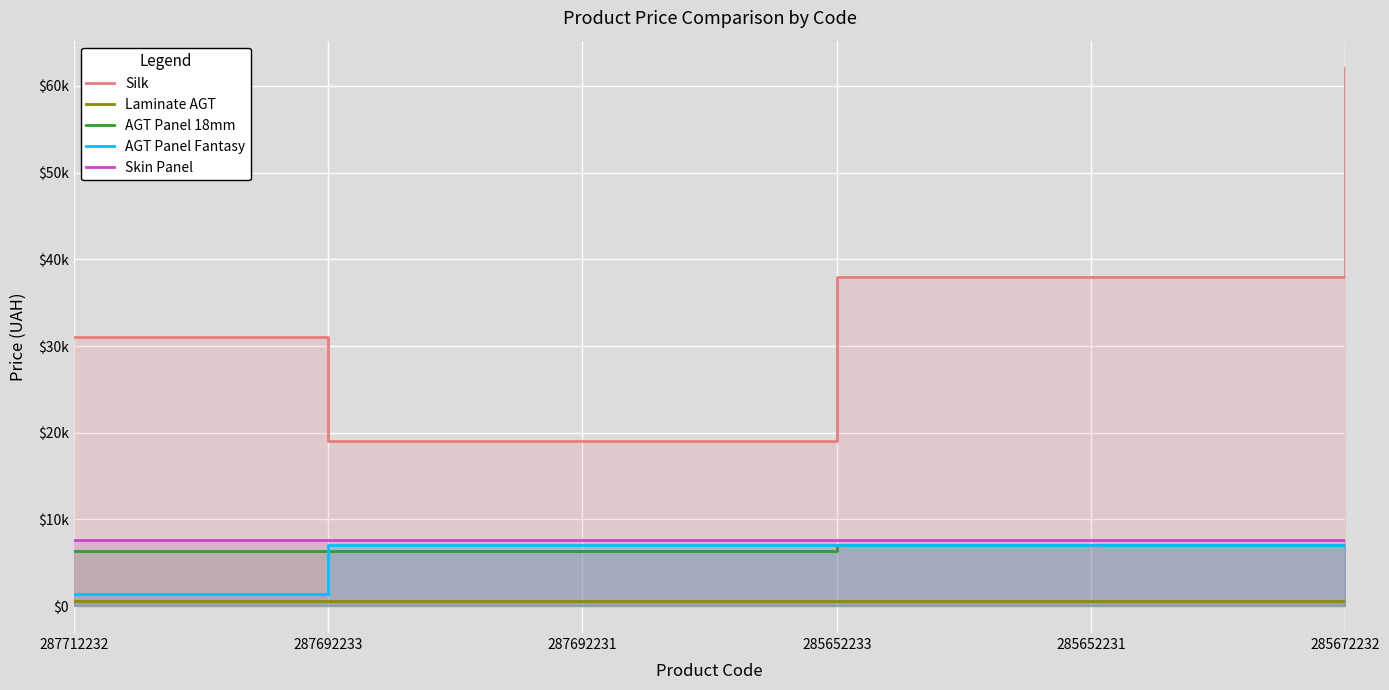

True or false: Skin Panel and AGT Panel 18mm cross at least once.

False